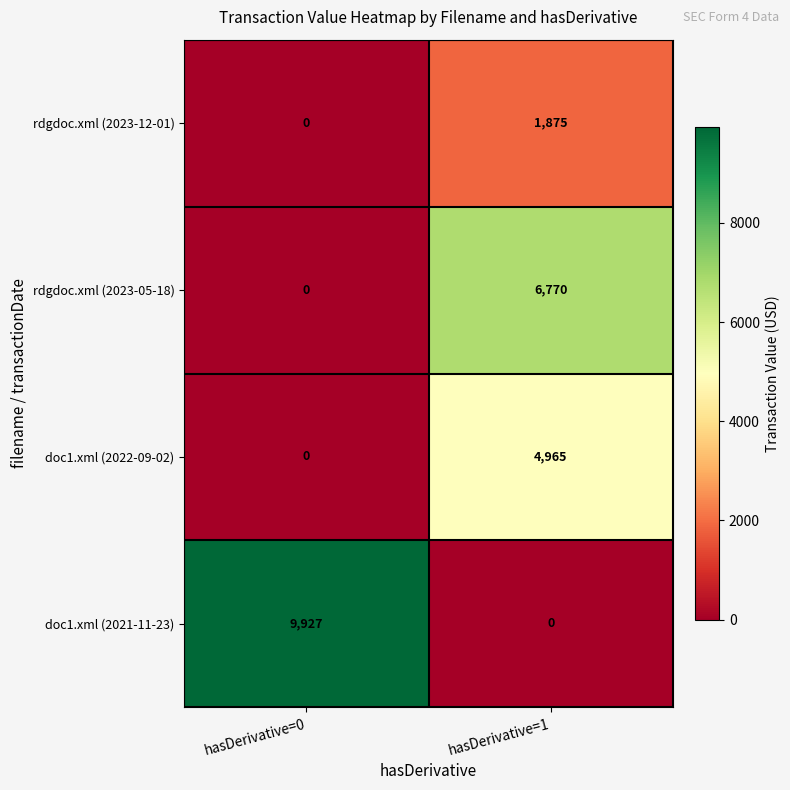

At which label does rdgdoc.xml (2023-12-01) reach its peak?

hasDerivative=1